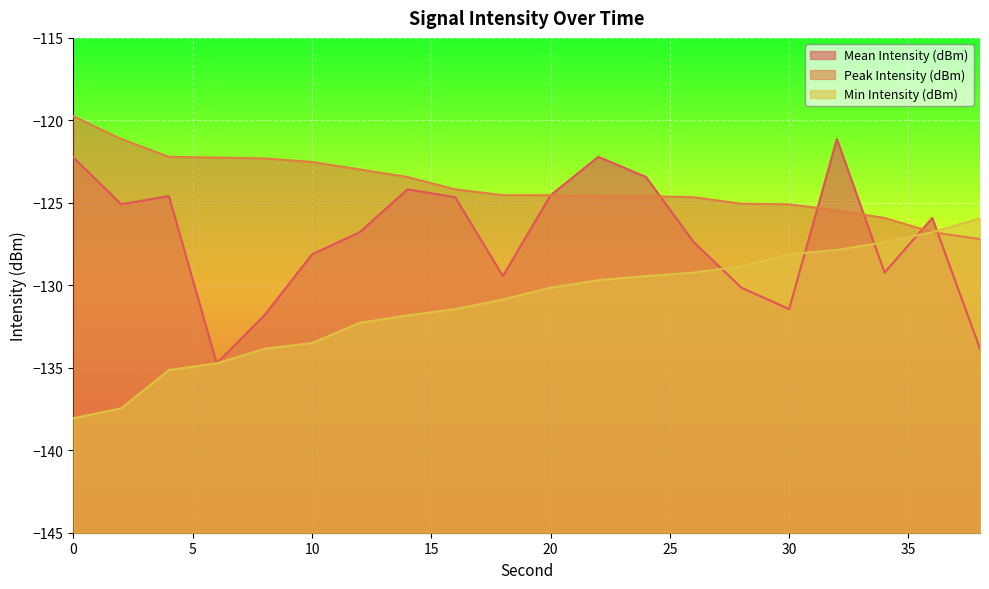

Rank the series by their maximum value, from lowest to highest.

Min Intensity (dBm), Mean Intensity (dBm), Peak Intensity (dBm)